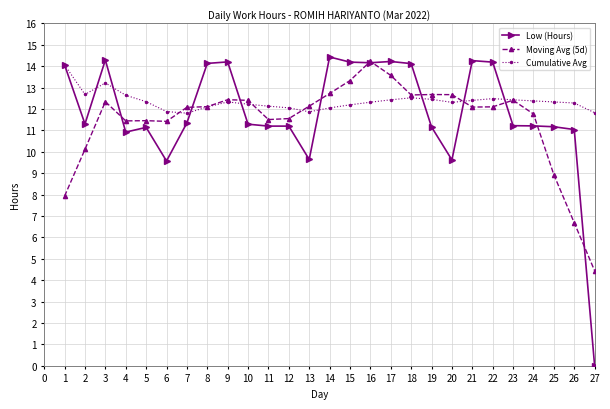

Where is the first local maximum for Cumulative Avg?

3